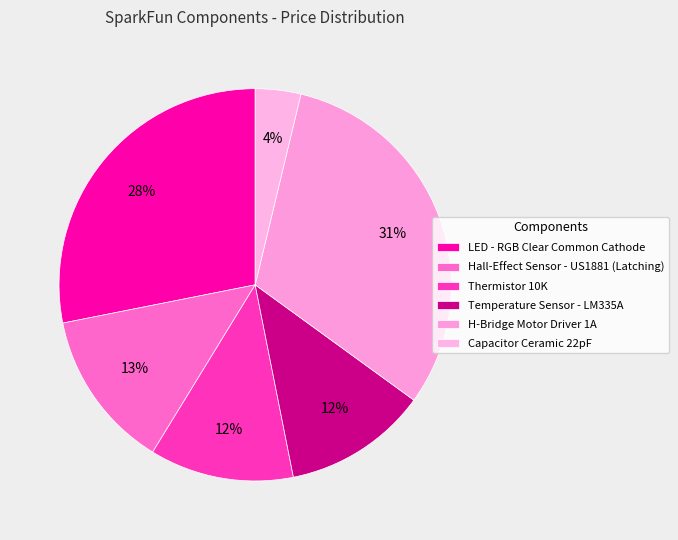

What is the smallest slice in the pie chart?

Capacitor Ceramic 22pF